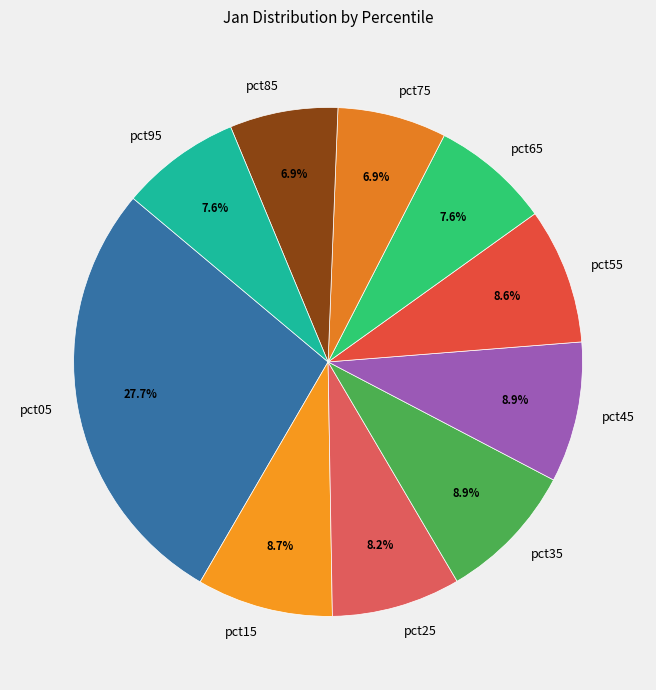

The pct25 slice represents 8% of the pie. True or false?

True